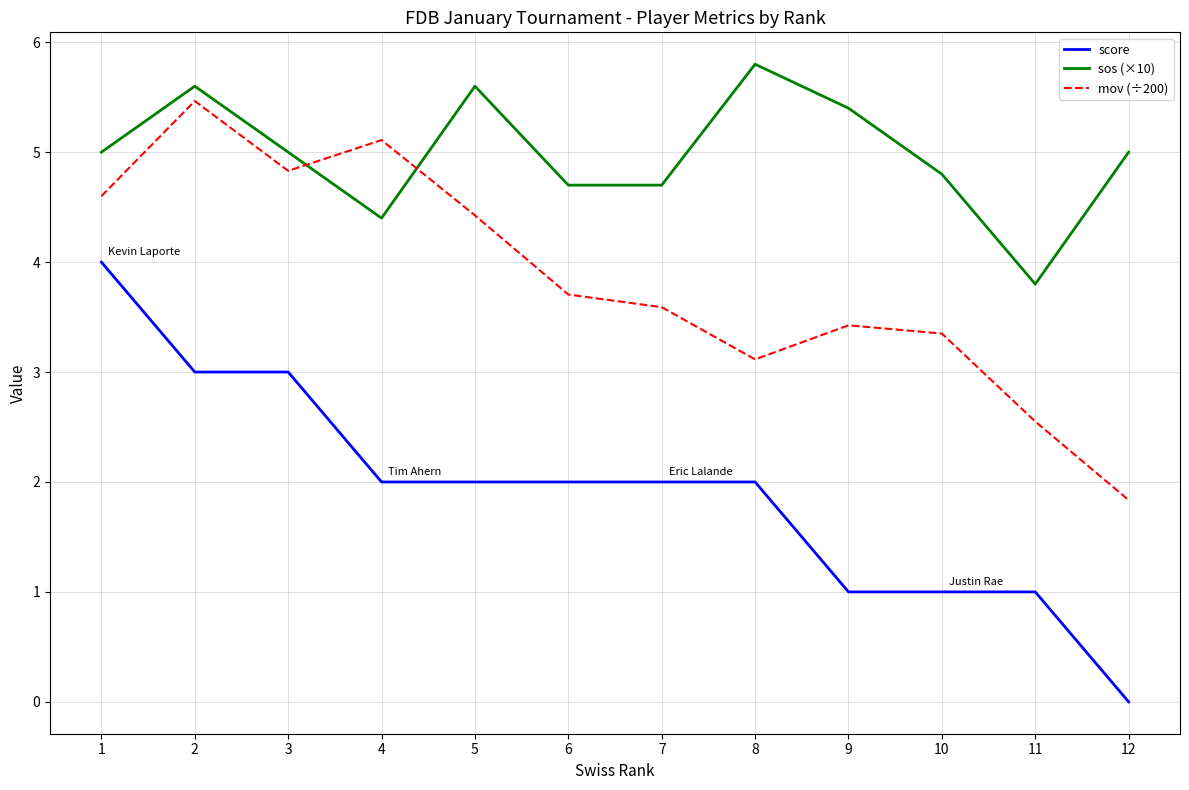

Is it true that mov (÷200) equals 3.4 at 9?

True